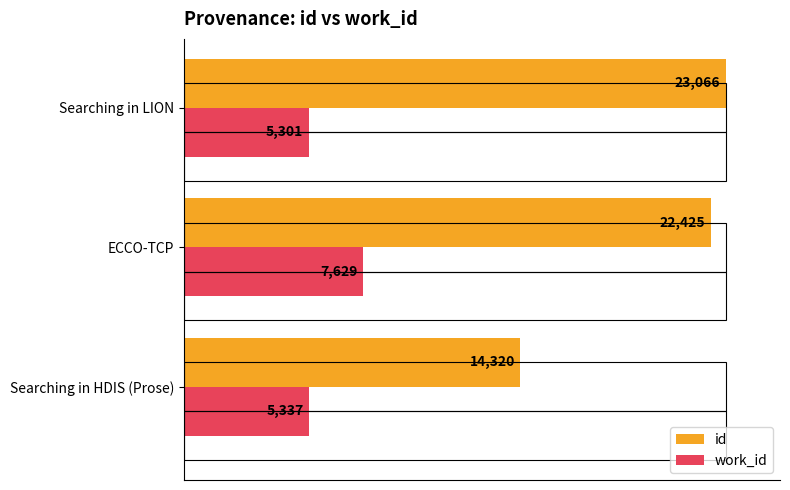

Between Searching in HDIS (Prose) and Searching in LION, which is larger?

Searching in LION